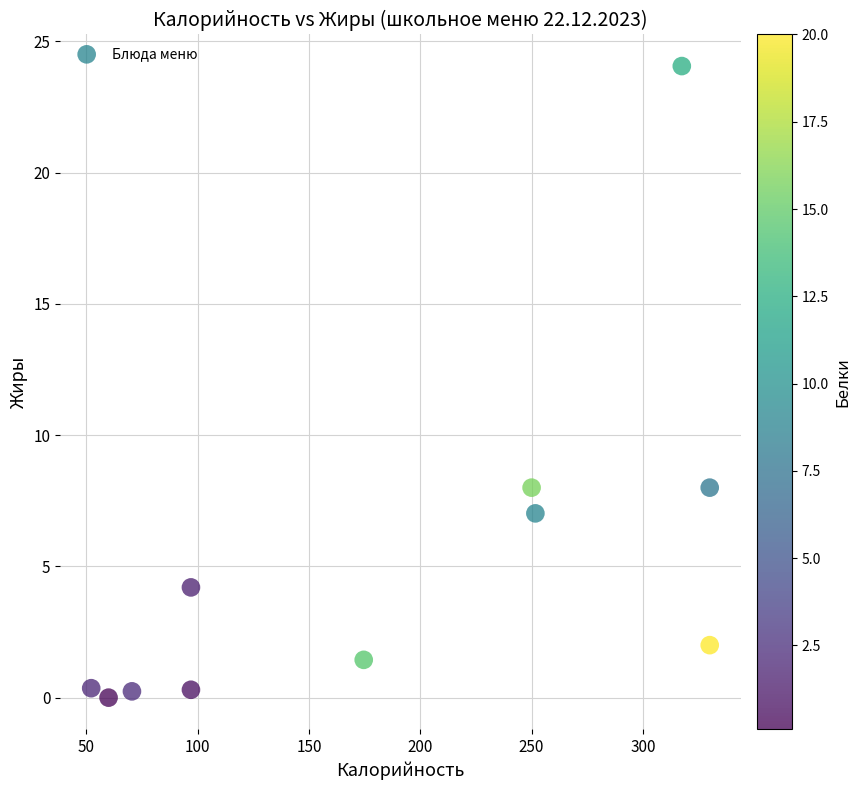

What is the range of X values (max minus min)?

277.8